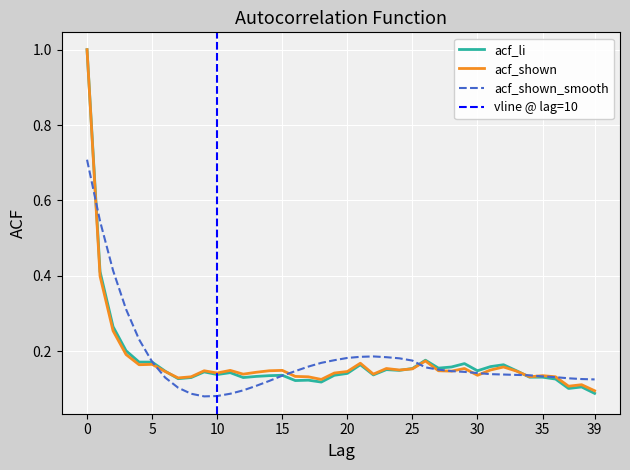

Count the number of categories in the chart.

40